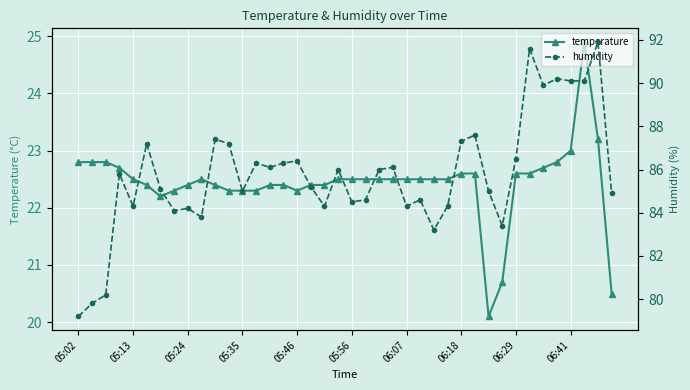

Reading left to right, extract all data points from this chart.

temperature: 22.8	22.8	22.8	22.7	22.5	22.4	22.2	22.3	22.4	22.5	22.4	22.3	22.3	22.3	22.4	22.4	22.3	22.4	22.4	22.5	22.5	22.5	22.5	22.5	22.5	22.5	22.5	22.5	22.6	22.6	20.1	20.7	22.6	22.6	22.7	22.8	23.0	24.9	23.2	20.5
humidity: 79.2	79.8	80.2	85.8	84.3	87.2	85.1	84.1	84.2	83.8	87.4	87.2	85.0	86.3	86.1	86.3	86.4	85.2	84.3	86.0	84.5	84.6	86.0	86.1	84.3	84.6	83.2	84.3	87.3	87.6	85.0	83.4	86.5	91.6	89.9	90.2	90.1	90.1	91.9	84.9